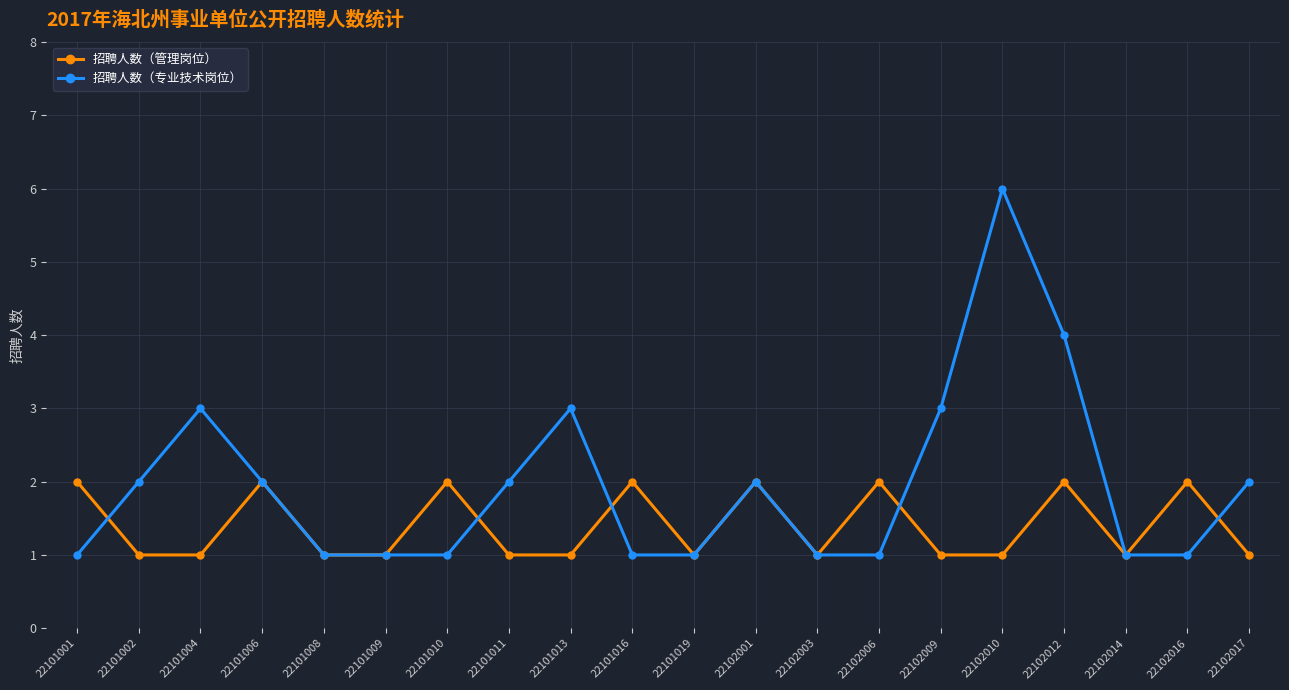

At which category is the sum across all series the highest?

22102010